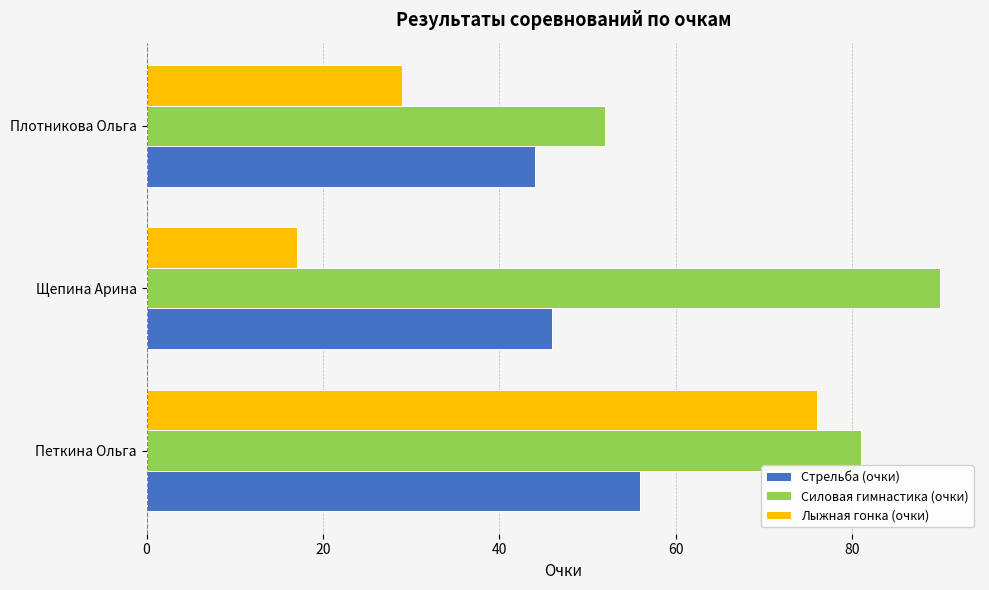

List the series in order of their overall mean, highest first.

Силовая гимнастика (очки), Стрельба (очки), Лыжная гонка (очки)